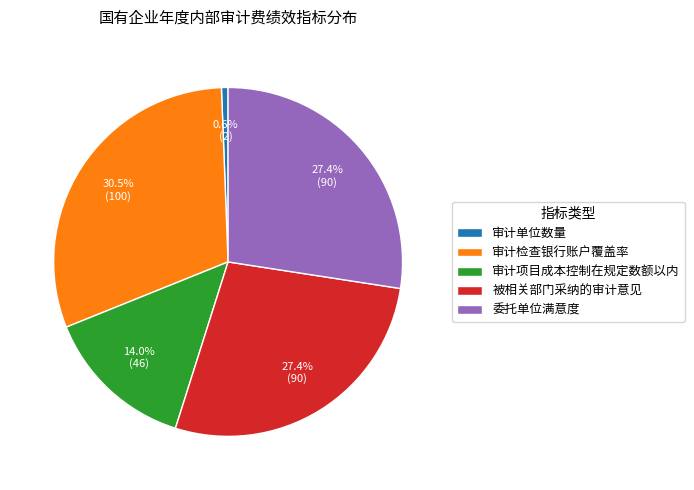

True or false: 审计单位数量 accounts for 1% of the total.

True